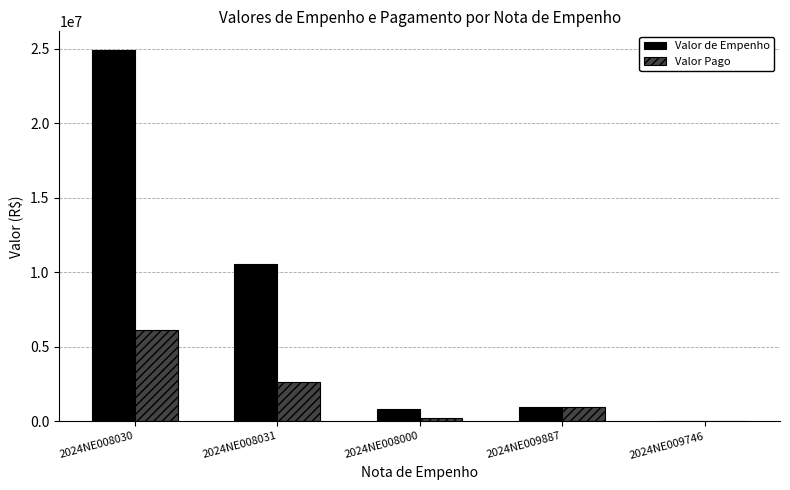

What is the sum of all Valor de Empenho values?

37249307.5